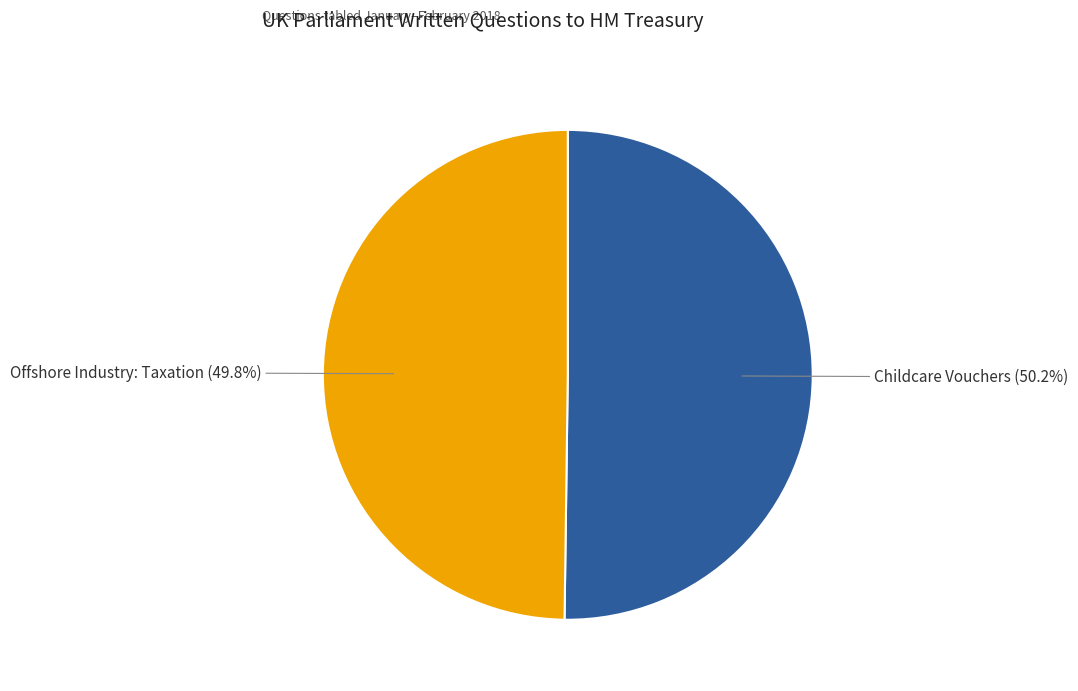

Is there a majority slice in this chart?

Yes